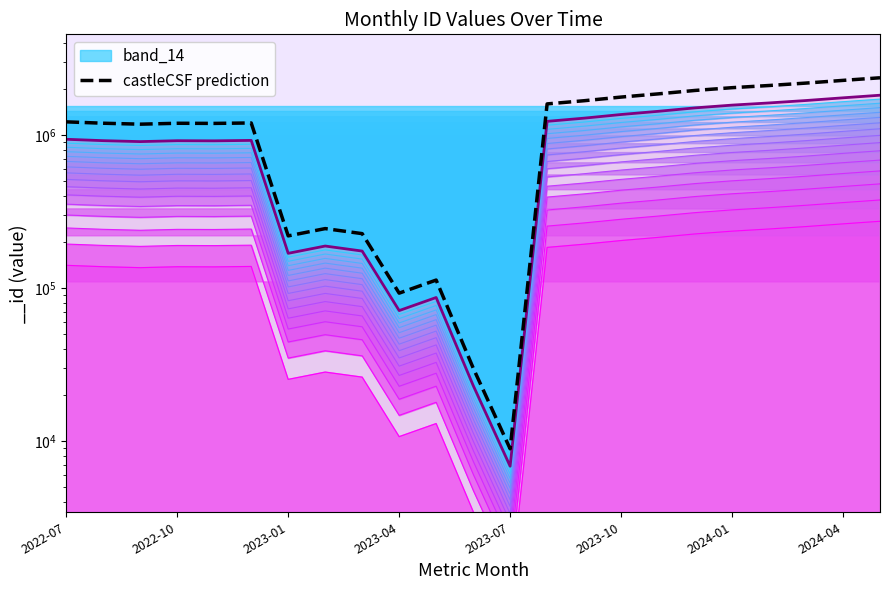

At which category does the chart reach its minimum across all series?

2023-07